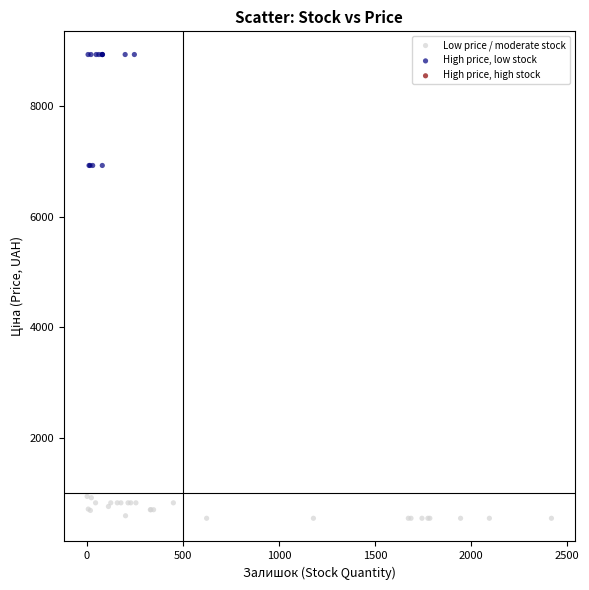

Which series has the widest spread of Y values?

High price, low stock